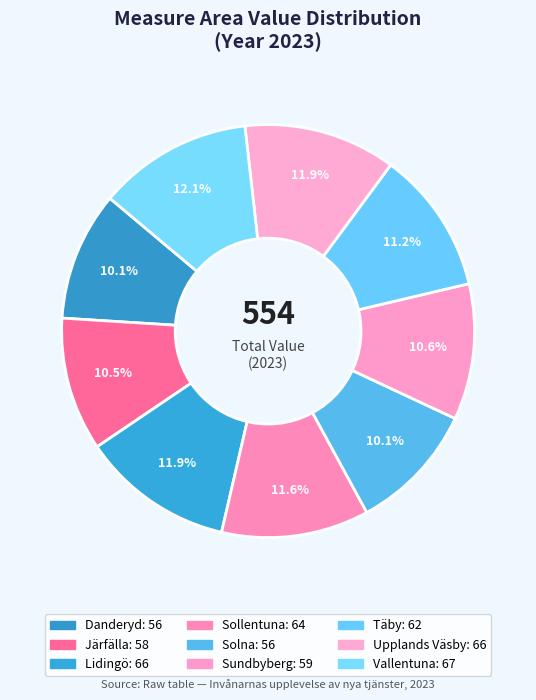

Which slice is the largest?

Vallentuna